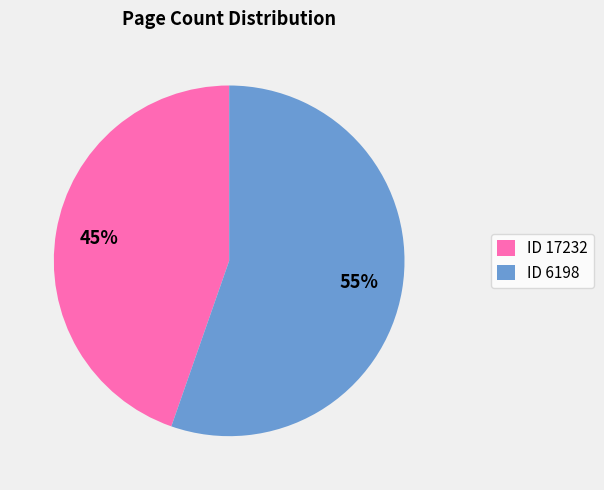

Which category accounts for the majority?

ID 6198